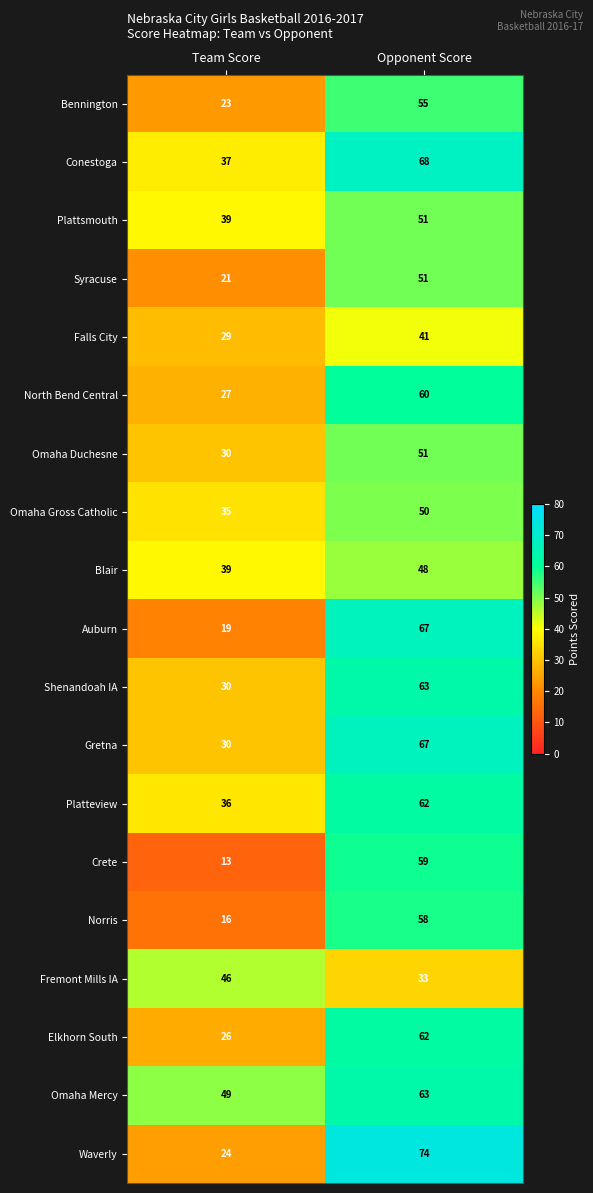

Rank the categories by Fremont Mills IA value from highest to lowest.

Team Score, Opponent Score